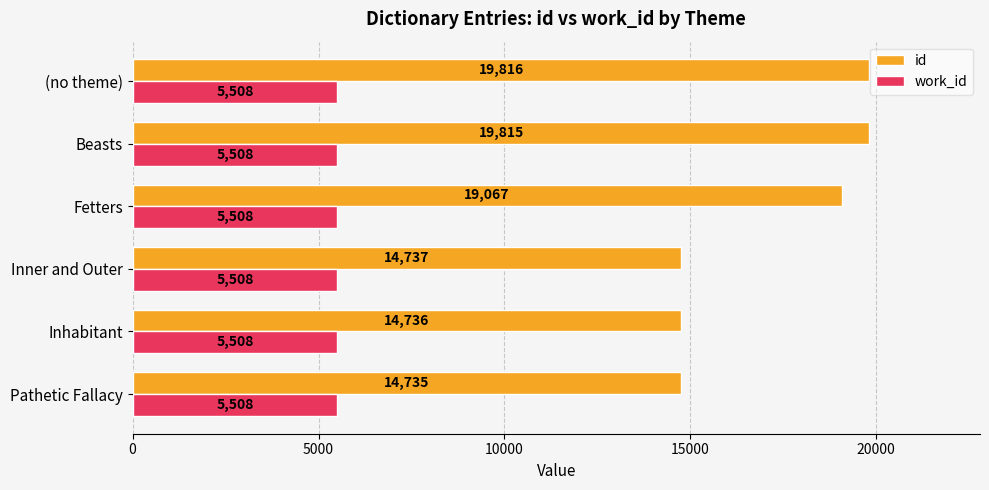

List the series in order of their peak value, highest first.

id, work_id